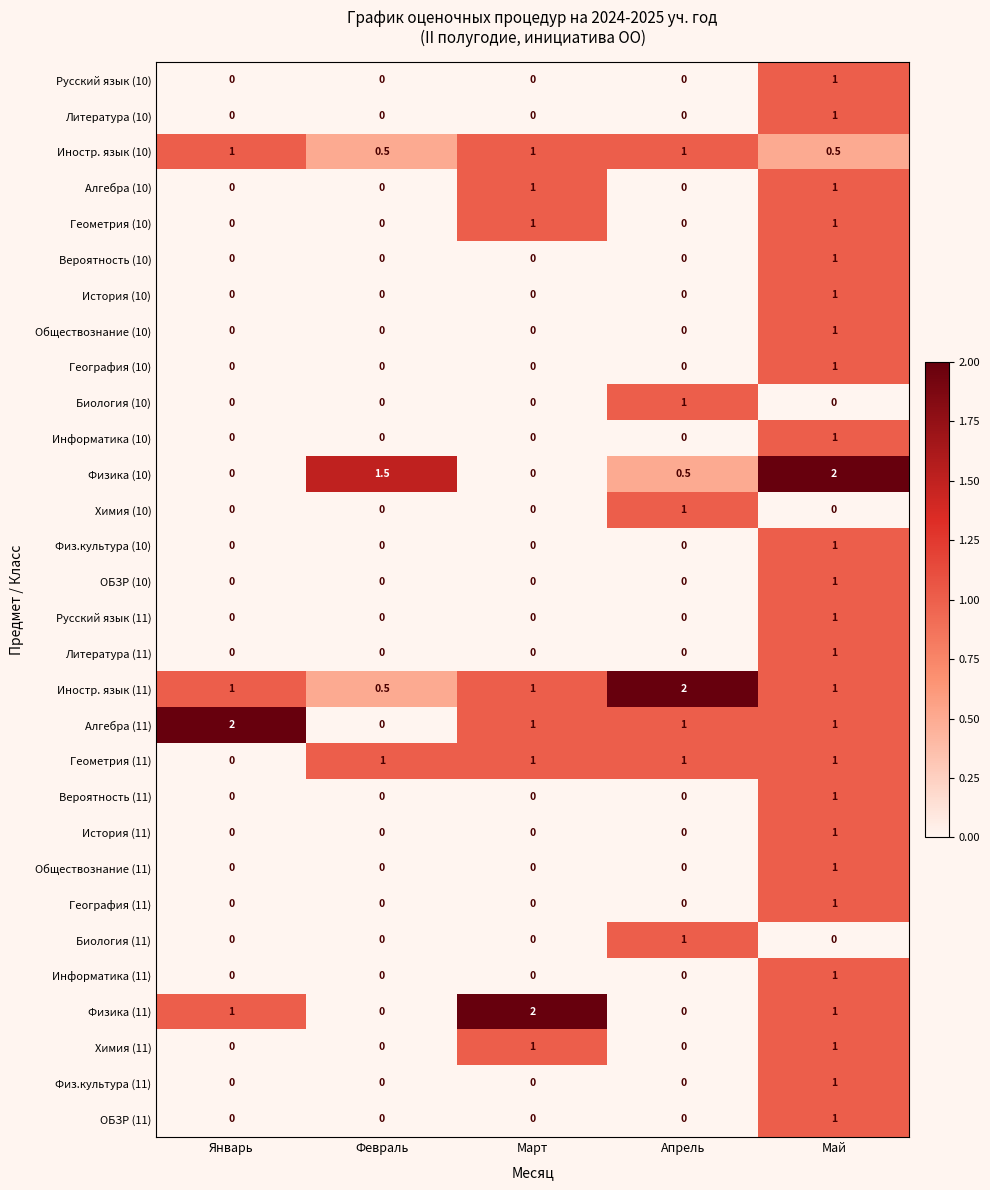

Is it true that География (11) equals 1.0 at Май?

True